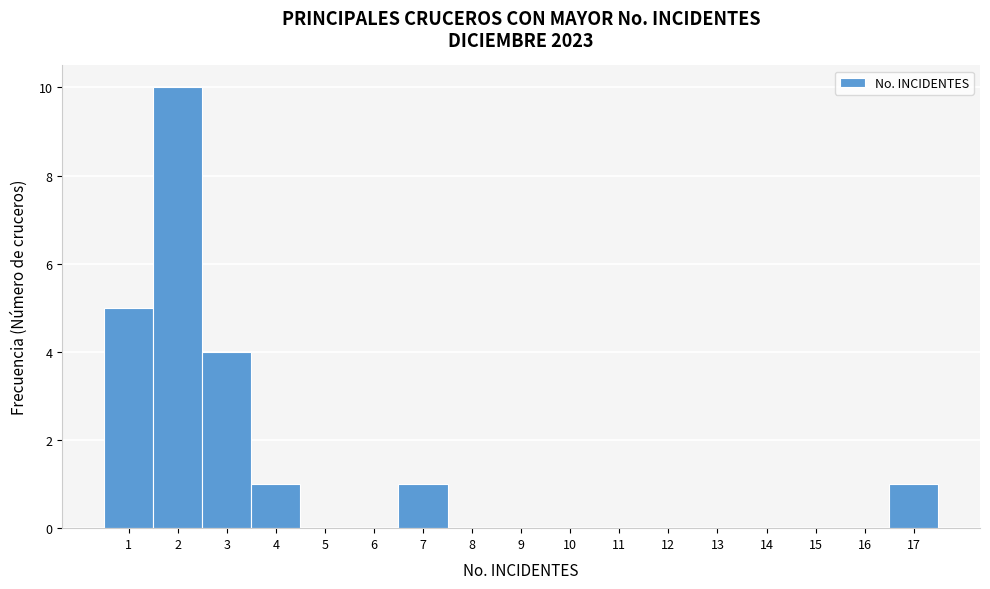

Which range on the x-axis has the tallest bar?

1.5 to 2.5